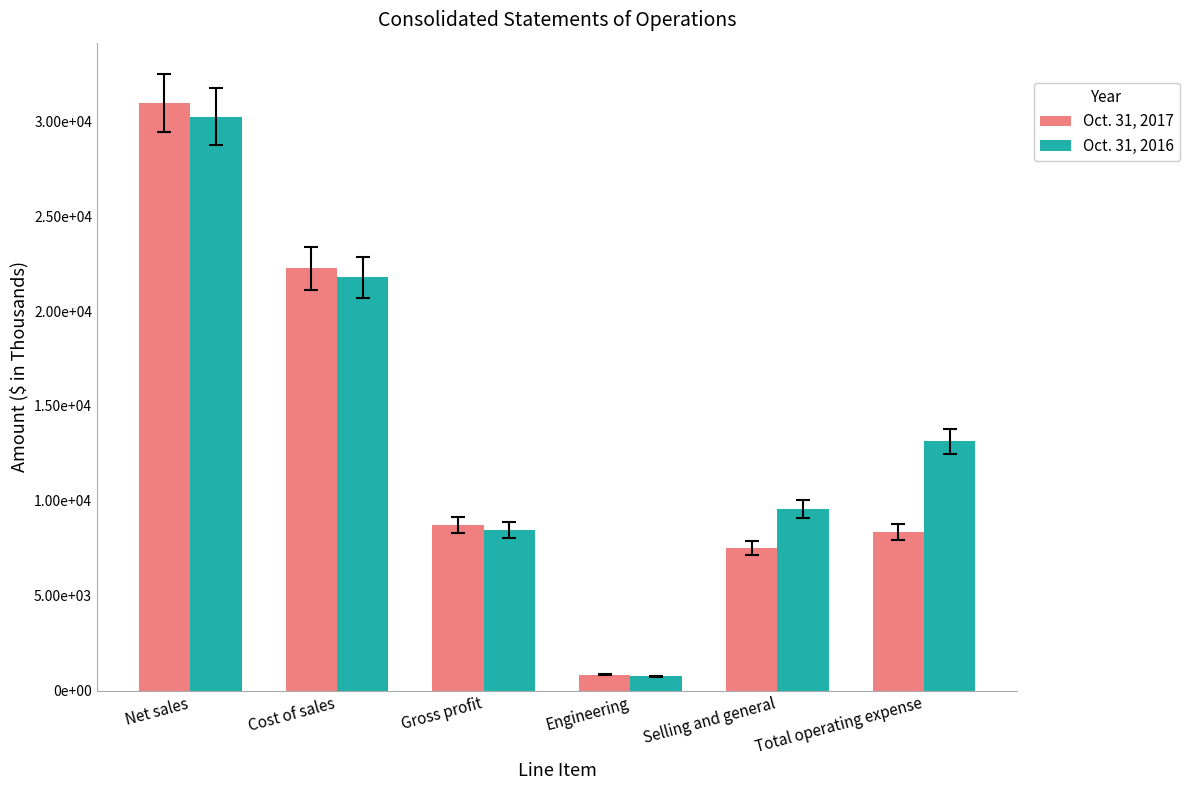

What is the average value of the Oct. 31, 2016 series?

13990